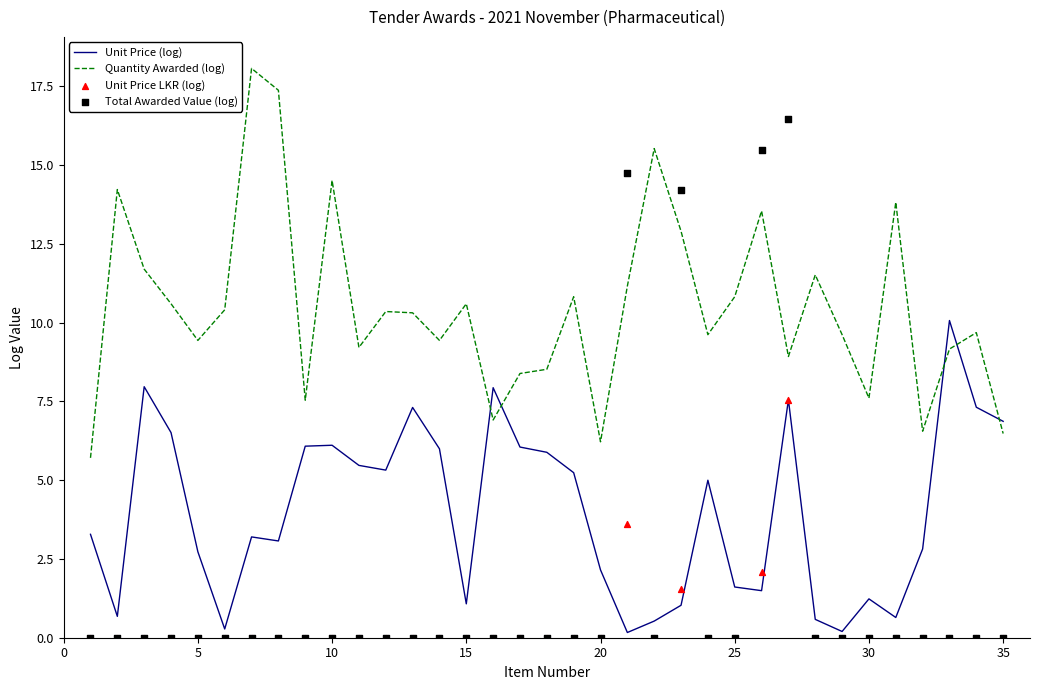

What are all the series names shown in the legend?

Unit Price (log), Quantity Awarded (log), Unit Price LKR (log), Total Awarded Value (log)